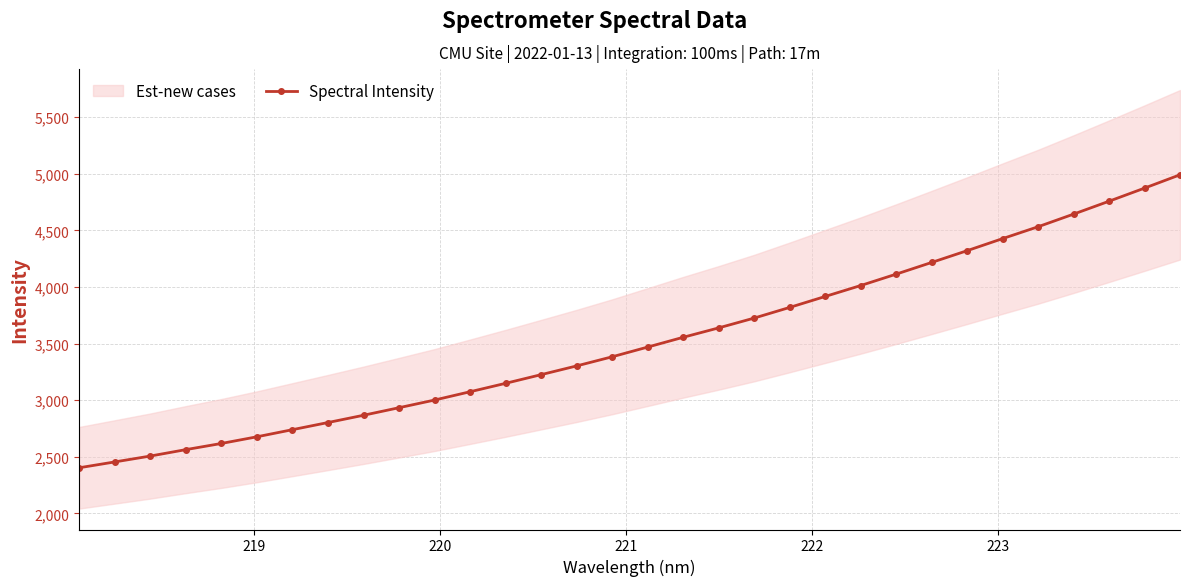

What is the value of the Spectral Intensity point at the 25th from the left?

4216.9